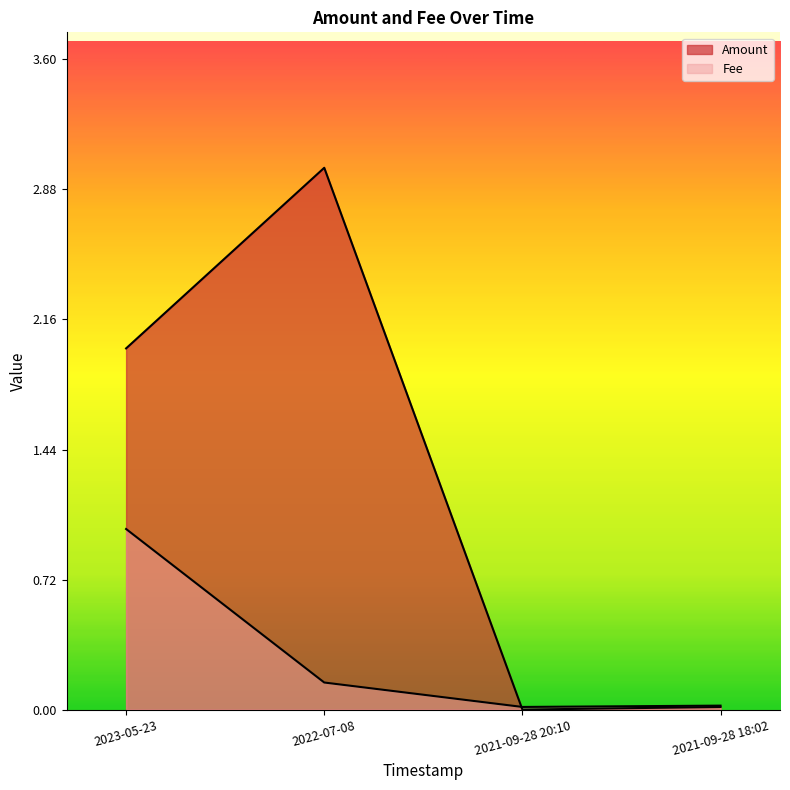

Which category has the highest value in the Fee series?

2023-05-23